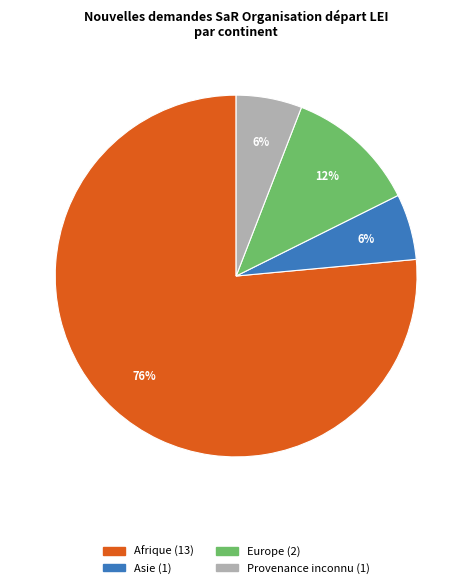

To the nearest percent, what is the average slice percentage?

25%